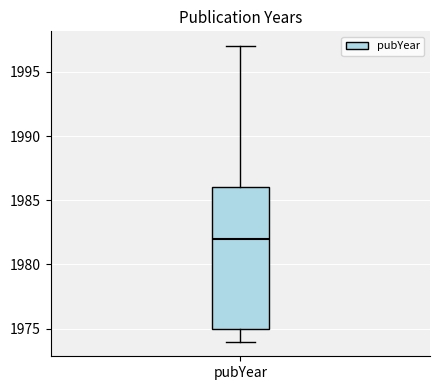

Where does the lower whisker of the box for pubYear end on the y-axis? The values are not printed on the chart, so give them approximately, as read against the axis.

1974